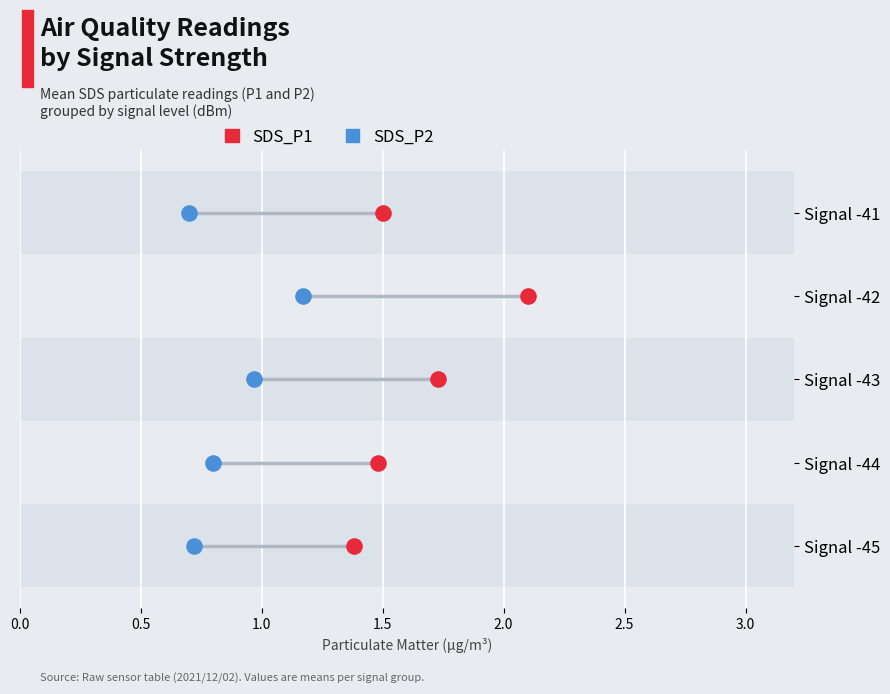

Which series reaches the minimum Y coordinate?

SDS_P1